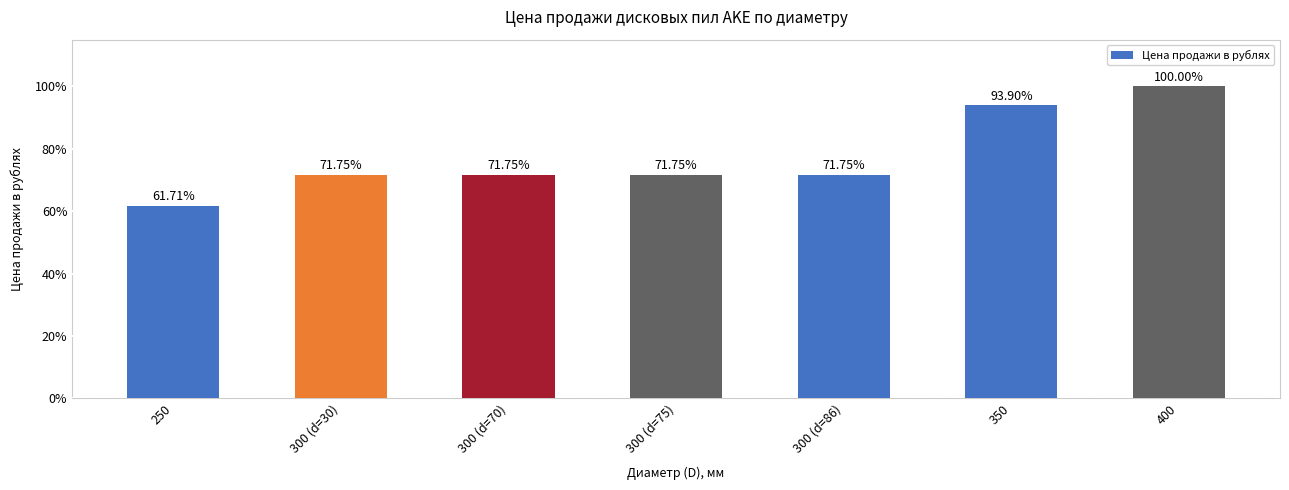

Approximately how many times larger is the value at 300 (d=70) compared to 400?

0.7